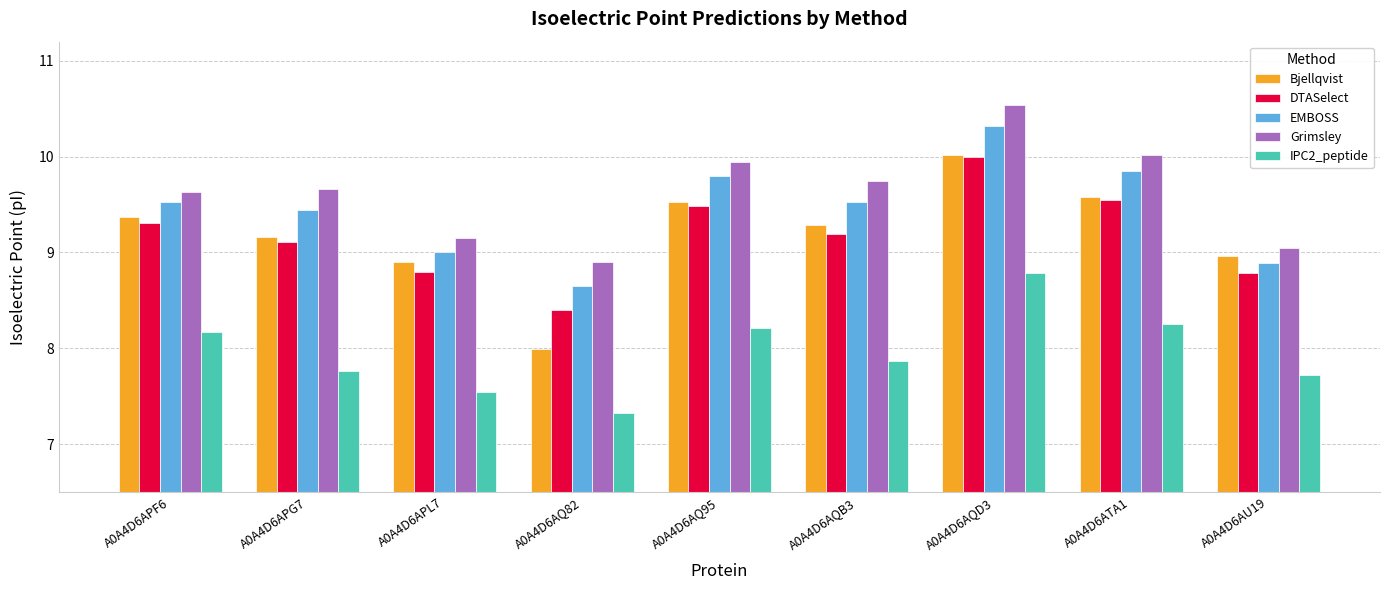

Rank the series at A0A4D6AU19 from highest to lowest value.

Grimsley, Bjellqvist, EMBOSS, DTASelect, IPC2_peptide